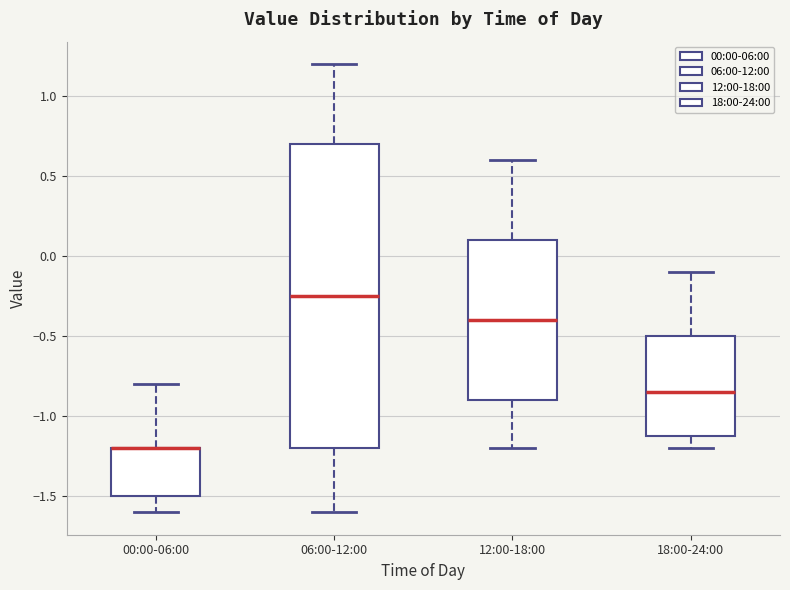

Reading left to right, read every box against the y-axis: the position of its median line, the range the box covers, and the ends of its whiskers. The values are not printed on the chart, so give them approximately, as read against the axis.

00:00-06:00: median -1.20 (drawn on the box's upper edge), box -1.50 to -1.20, whiskers -1.60 to -0.80
06:00-12:00: median -0.25, box -1.20 to 0.70, whiskers -1.60 to 1.20
12:00-18:00: median -0.40, box -0.90 to 0.10, whiskers -1.20 to 0.60
18:00-24:00: median -0.85, box -1.10 to -0.50, whiskers -1.20 to -0.10